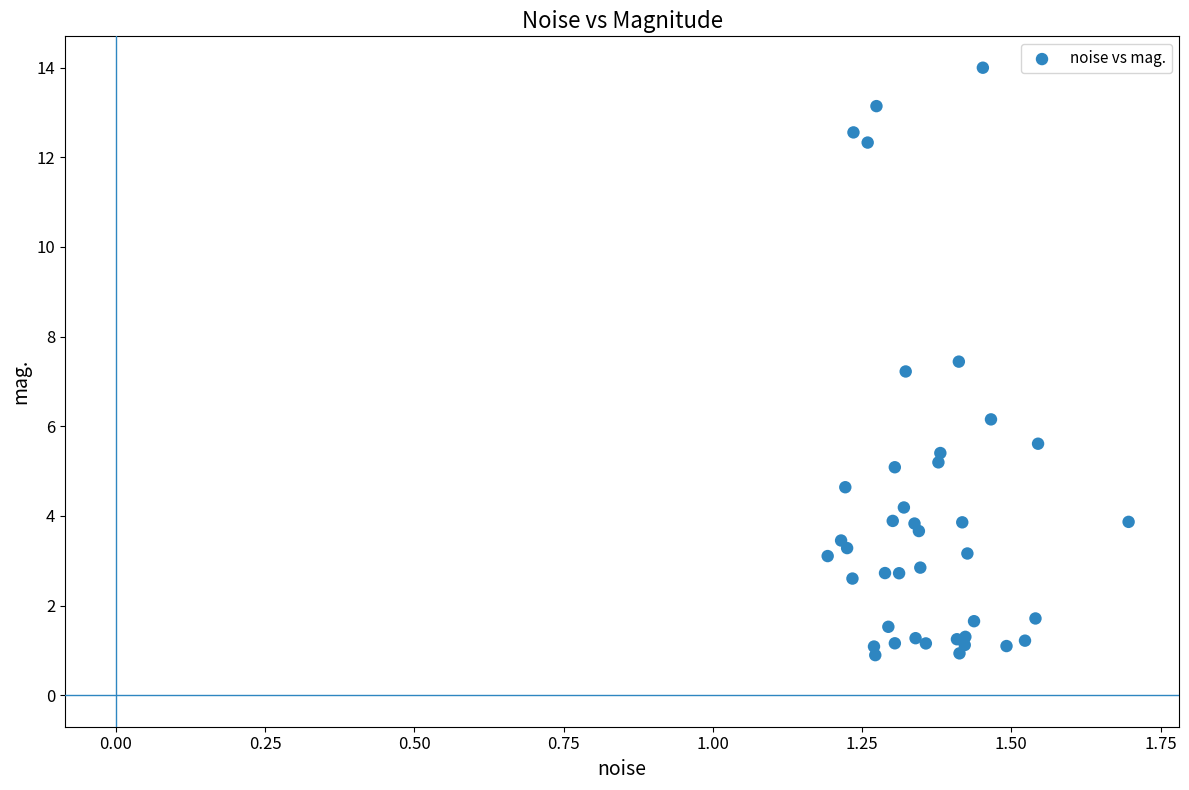

What Y value in the scatter plot is closest to 7?

7.2